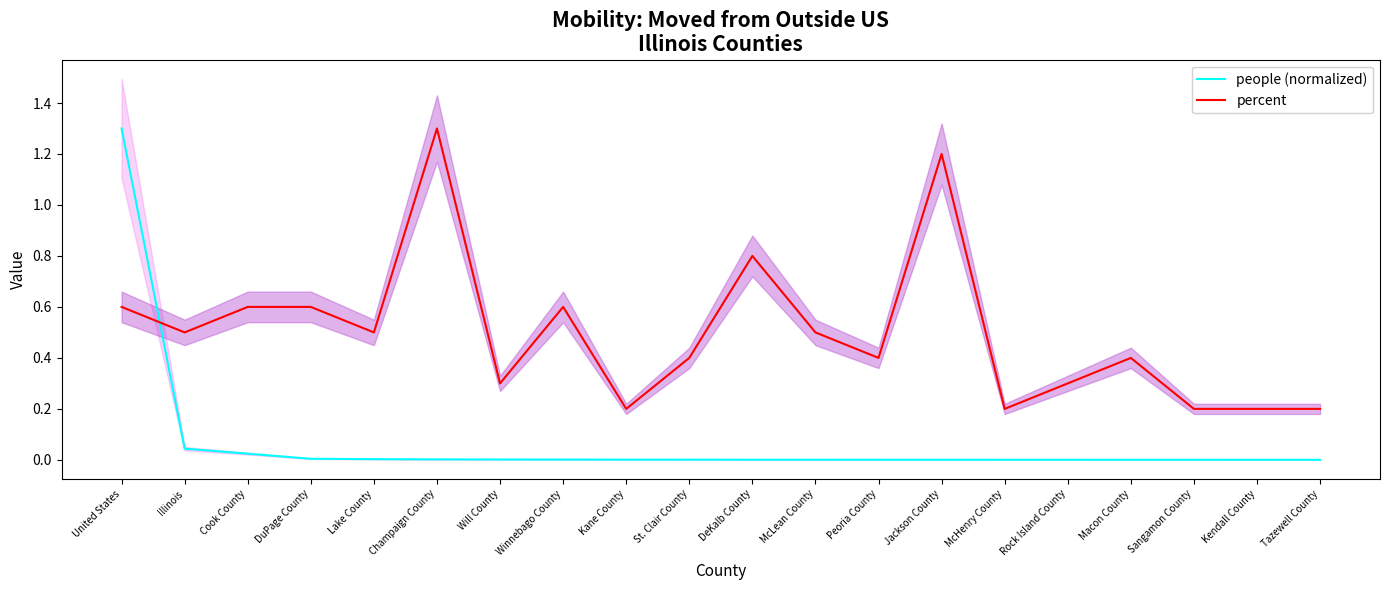

True or false: people (normalized) has a value of 0.0 at Winnebago County.

True